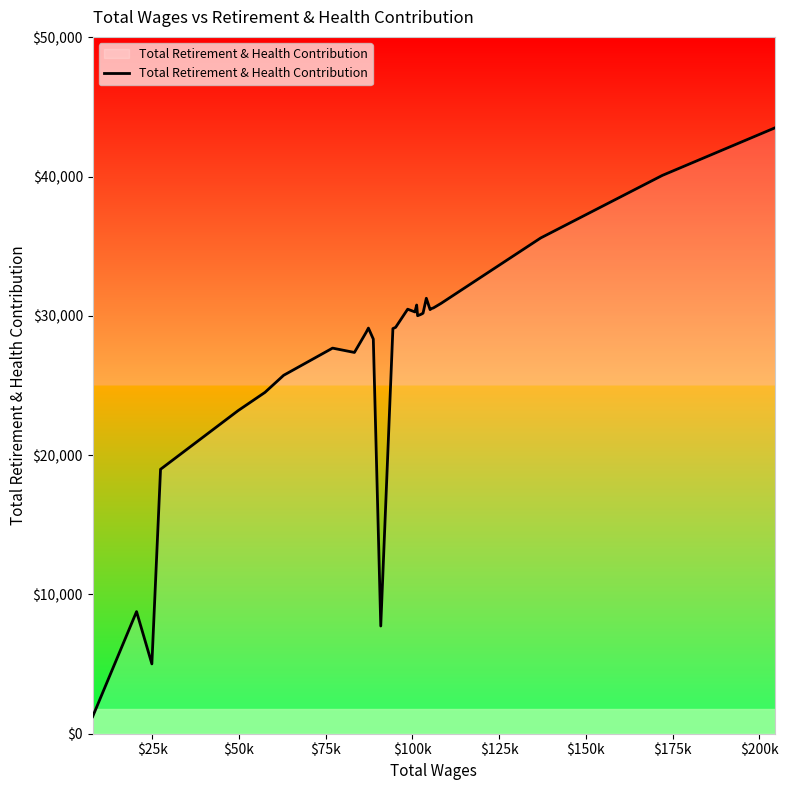

How many distinct data groups are displayed?

1